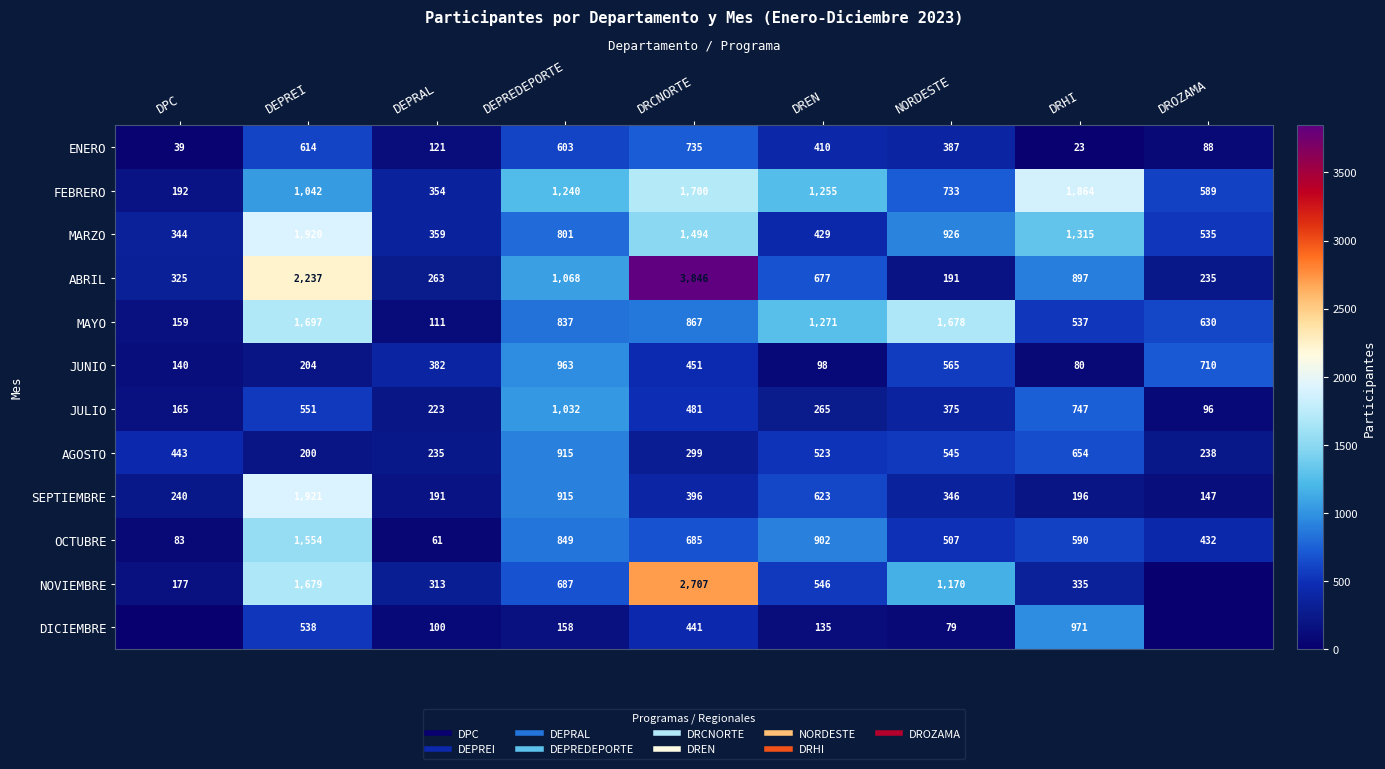

What is the difference between the maximum and minimum values in the MAYO series?

1586